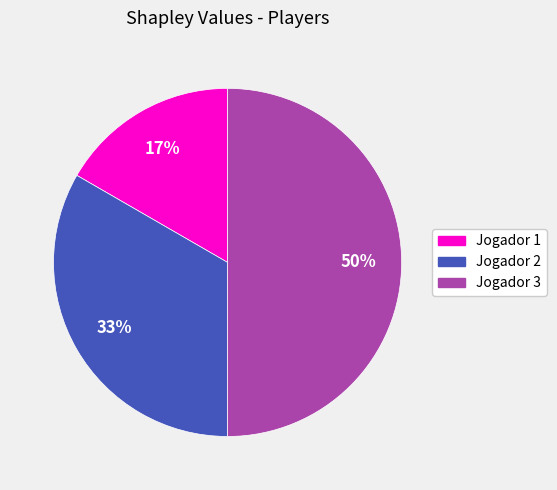

How many slices are in this pie chart?

3